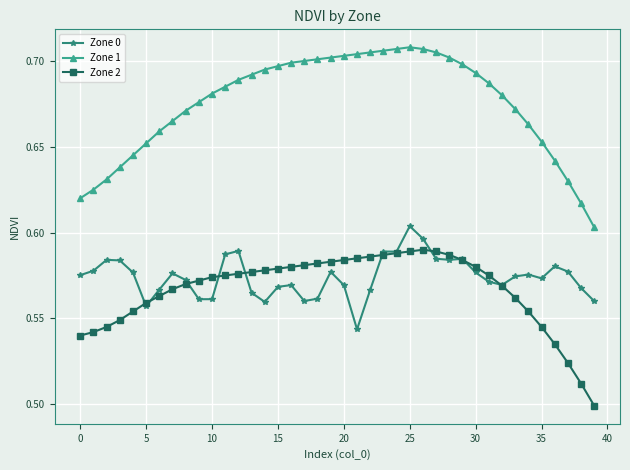

True or false: Zone 2 and Zone 1 cross at least once.

False